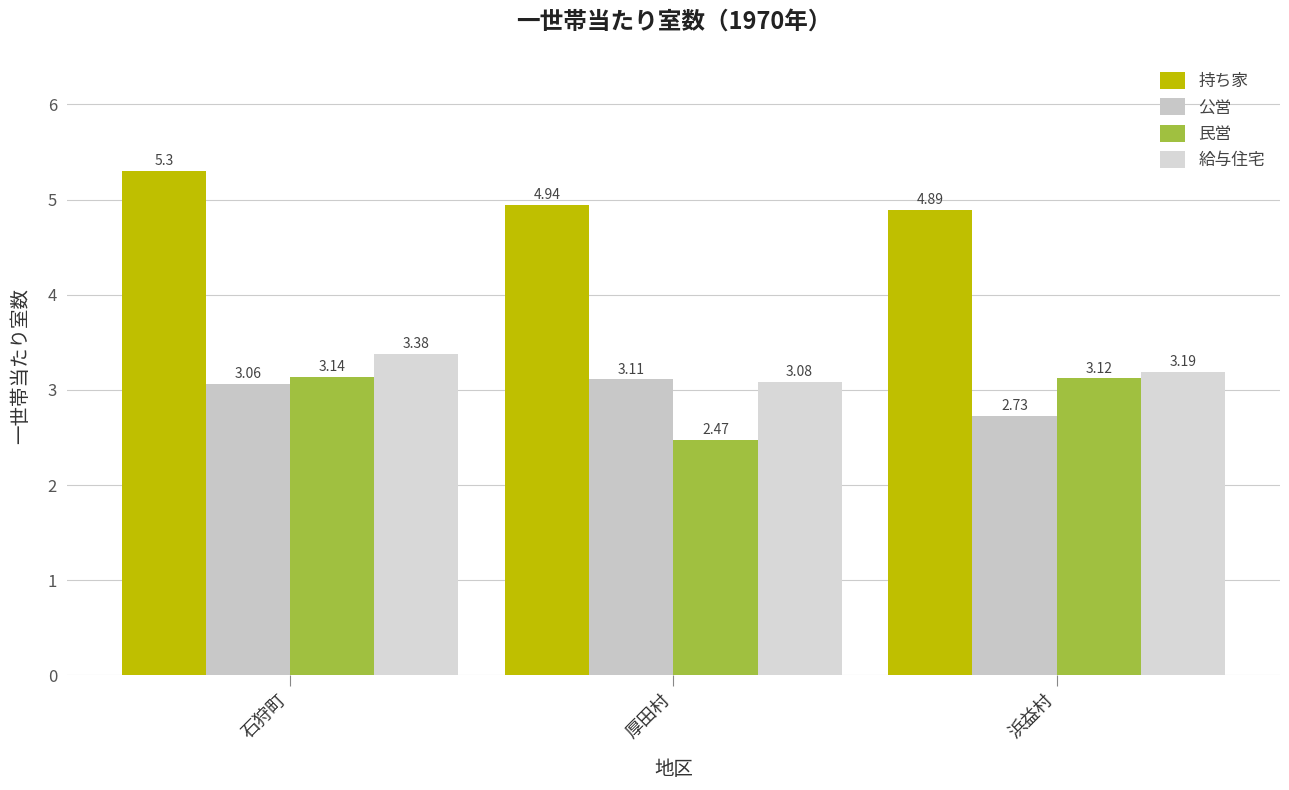

How many series are shown in this chart?

4